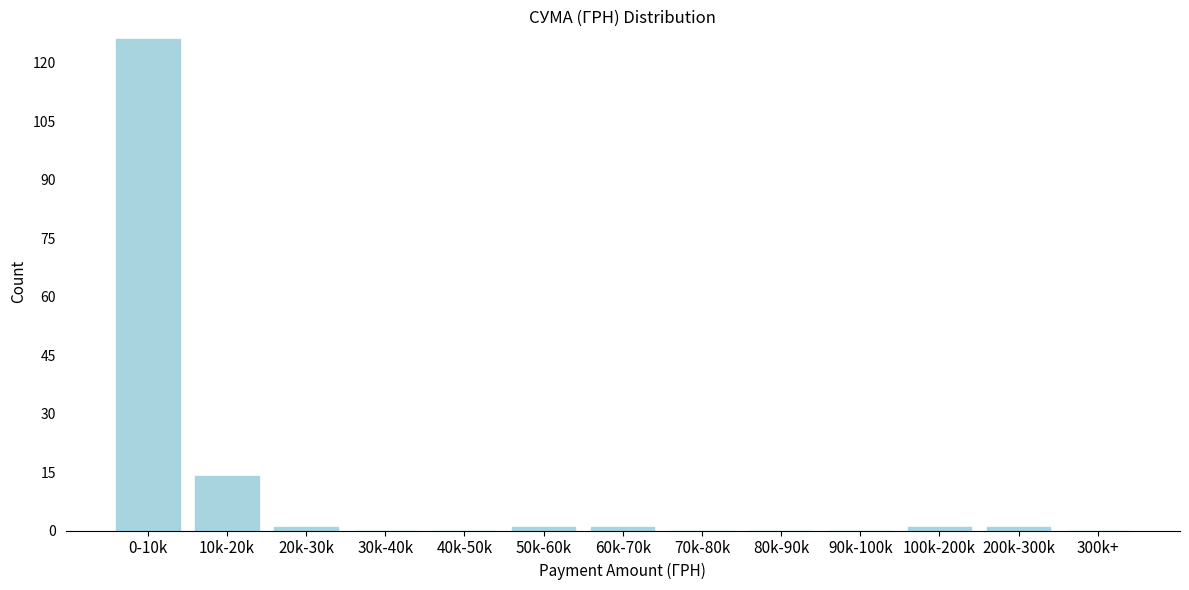

Reading left to right, what are all the values shown in this chart?

0-10k=126	10k-20k=14	20k-30k=1	30k-40k=0	40k-50k=0	50k-60k=1	60k-70k=1	70k-80k=0	80k-90k=0	90k-100k=0	100k-200k=1	200k-300k=1	300k+=0